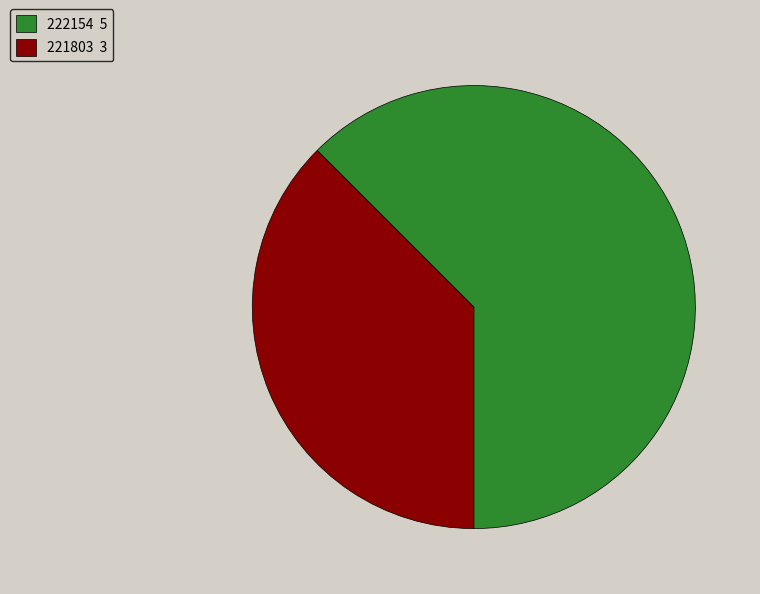

Approximately how many times larger is the value at 221803 compared to 222154?

0.6